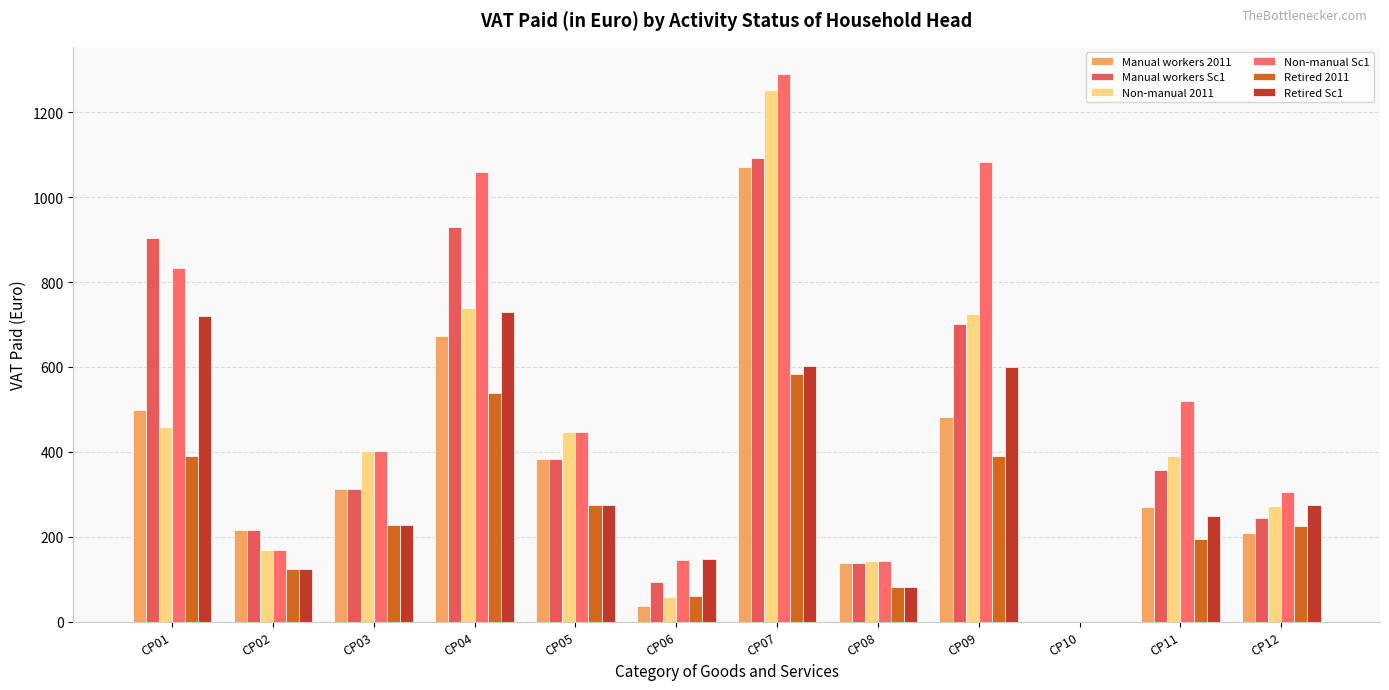

Are the bars grouped side by side (vs. stacked)?

Yes